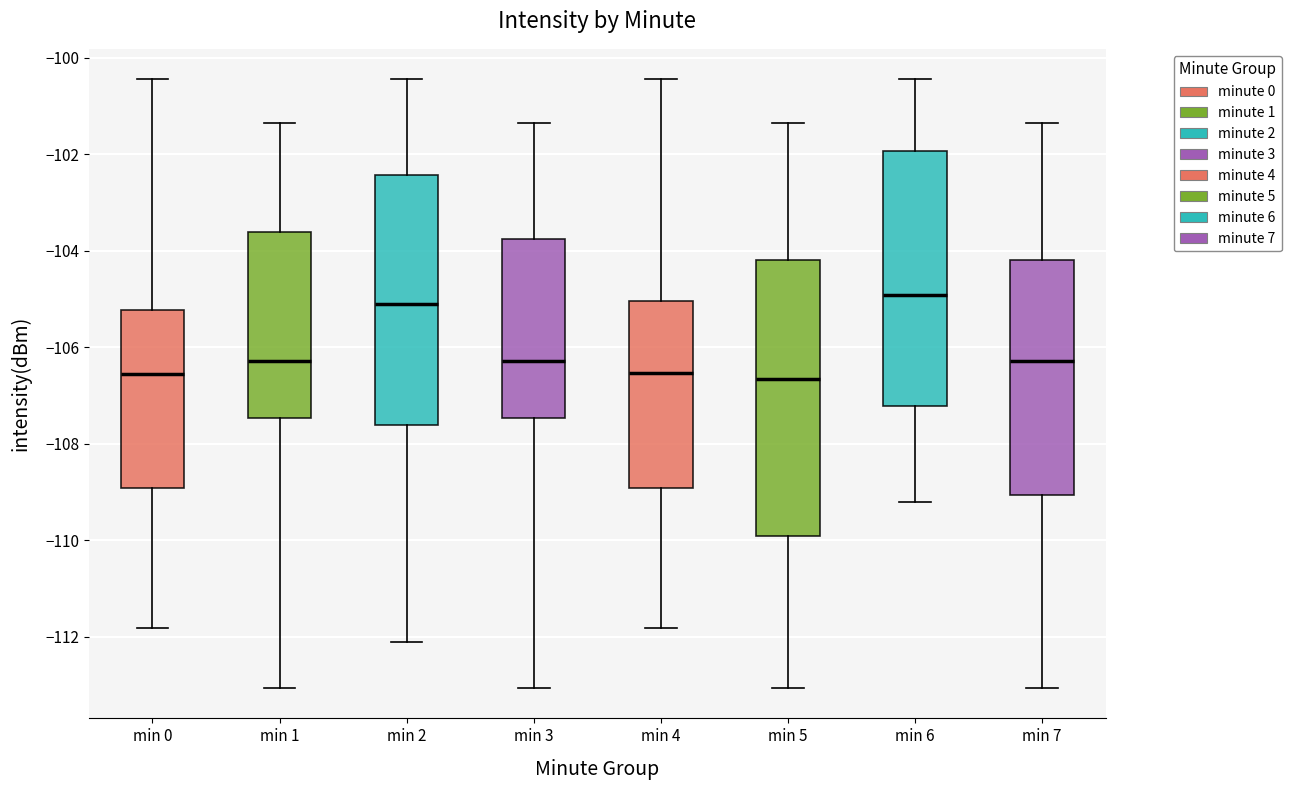

Reading left to right, transcribe this box plot: for each box, give where its median line is, the range the box spans, and where its two whiskers end, as read against the y-axis. The values are not printed on the chart, so give them approximately, as read against the axis.

min 0: median -106.6, box -109.0 to -105.2, whiskers -111.8 to -100.4
min 1: median -106.2, box -107.4 to -103.6, whiskers -113.0 to -101.4
min 2: median -105.0, box -107.6 to -102.4, whiskers -112.0 to -100.4
min 3: median -106.2, box -107.4 to -103.8, whiskers -113.0 to -101.4
min 4: median -106.6, box -109.0 to -105.0, whiskers -111.8 to -100.4
min 5: median -106.6, box -110.0 to -104.2, whiskers -113.0 to -101.4
min 6: median -105.0, box -107.2 to -102.0, whiskers -109.2 to -100.4
min 7: median -106.2, box -109.0 to -104.2, whiskers -113.0 to -101.4